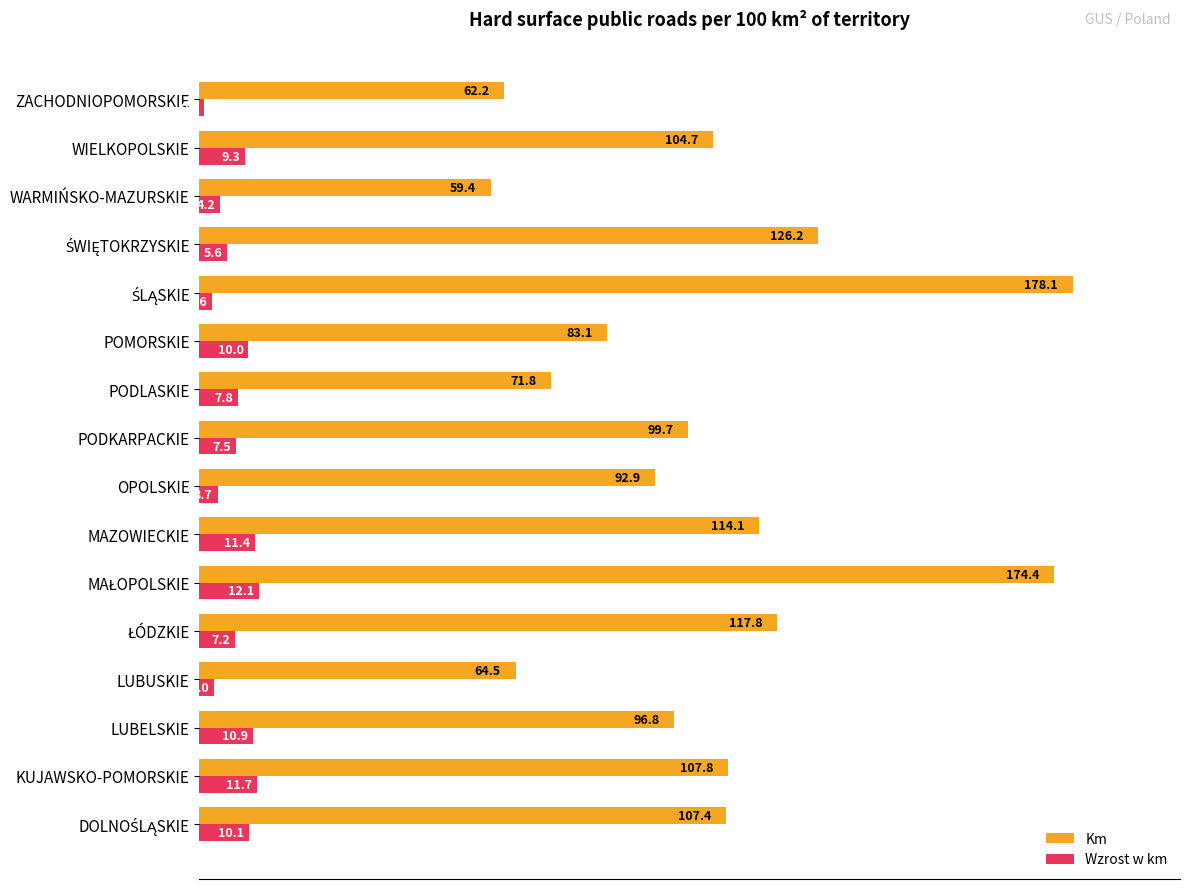

What is the difference between the maximum and second lowest values in the Km series?

115.9